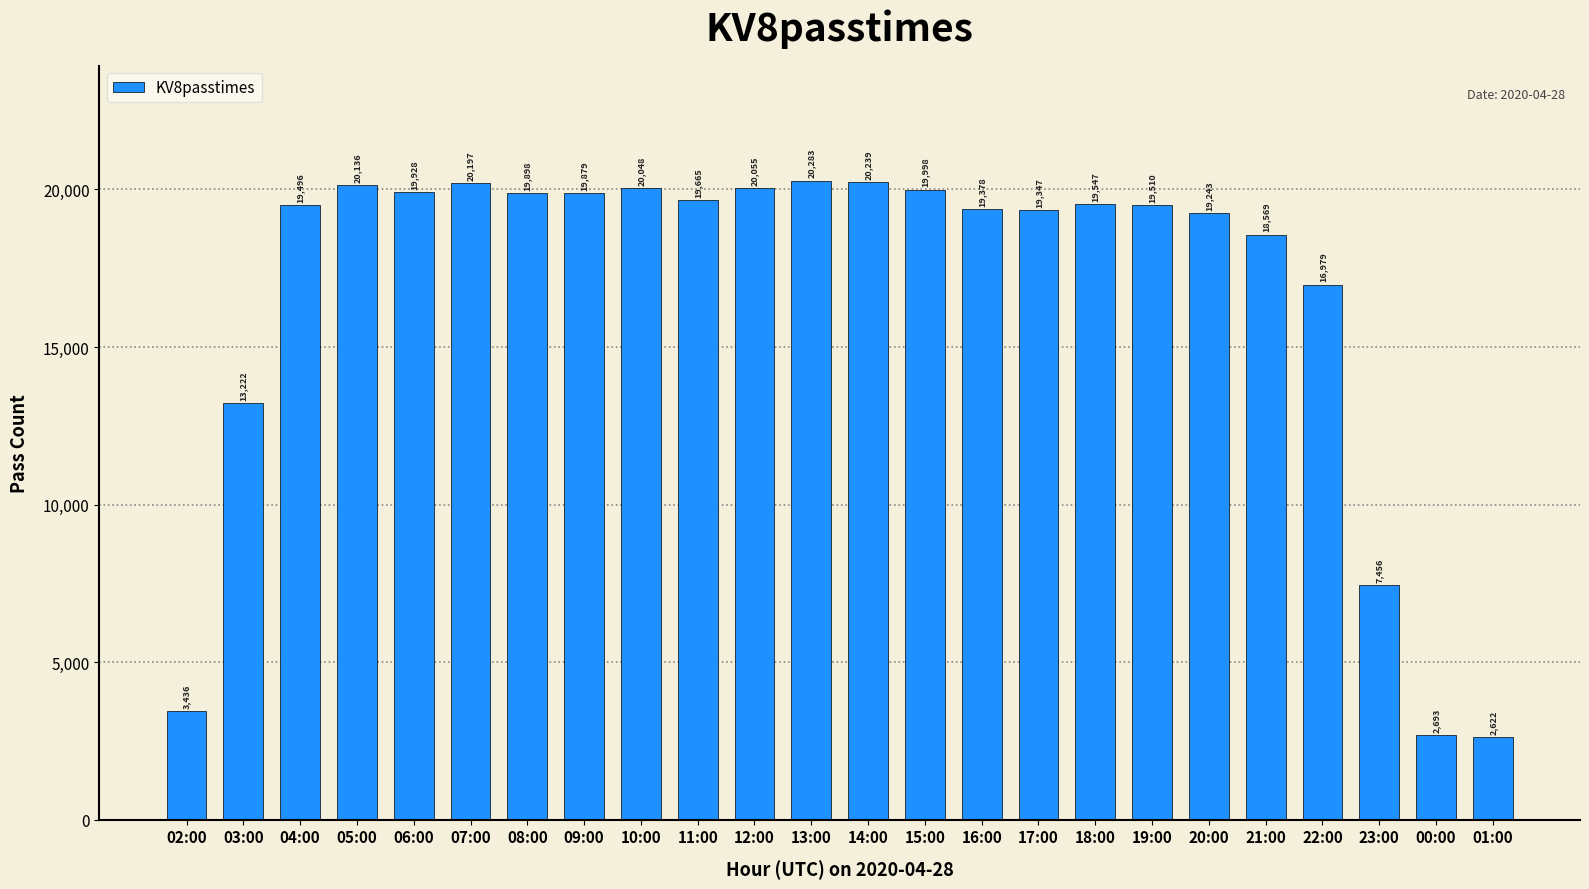

What is the difference between the maximum and minimum values?

17661